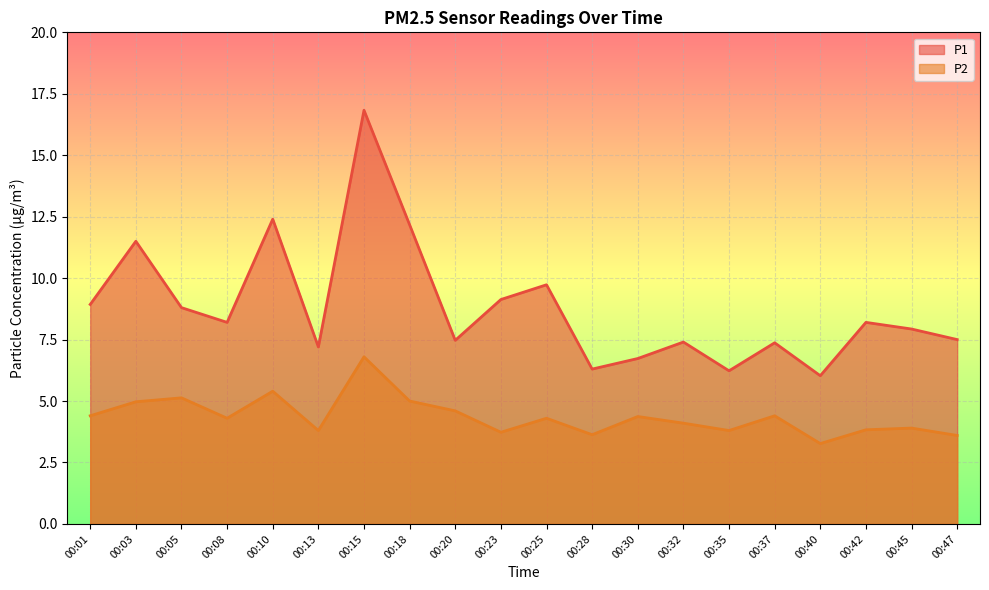

At which category is the sum across all series the highest?

00:15